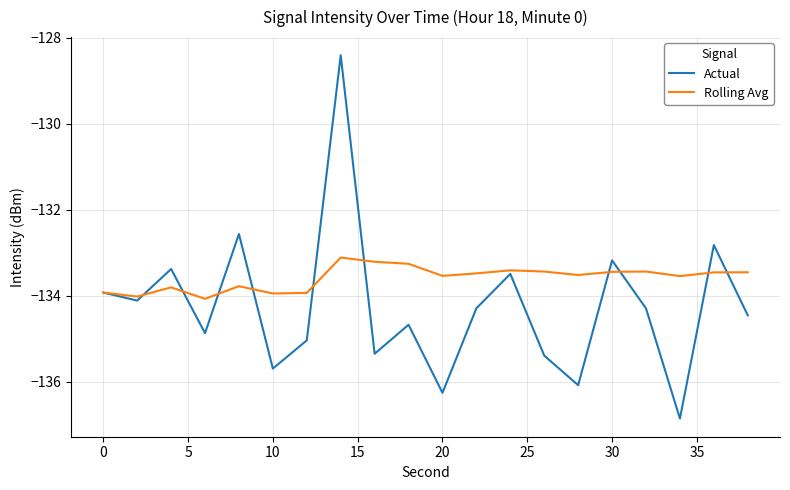

Rank the series by their maximum value, from highest to lowest.

Actual, Rolling Avg